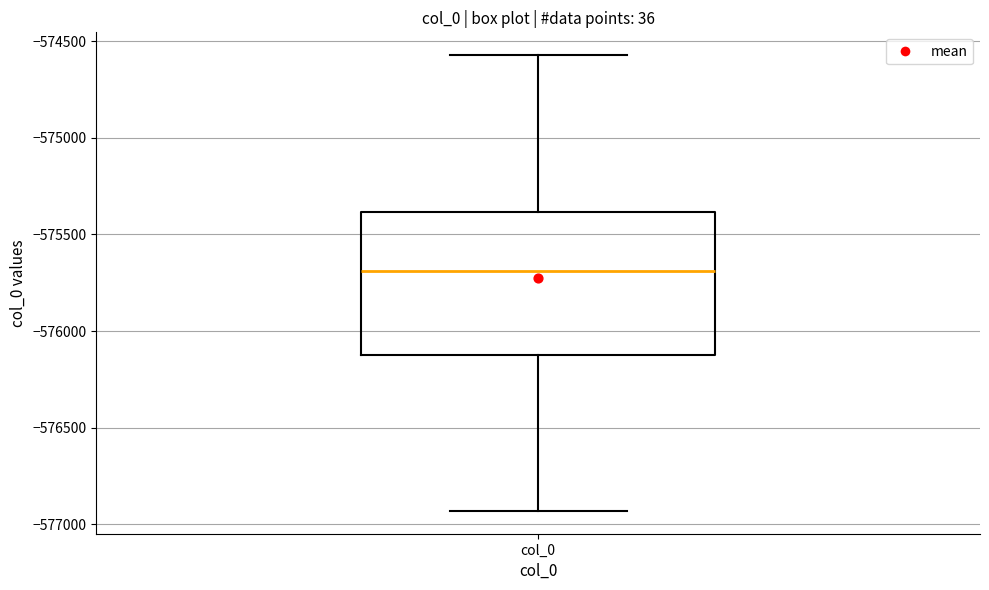

Where does the lower whisker of the box for col_0 end on the y-axis? The values are not printed on the chart, so give them approximately, as read against the axis.

-576950